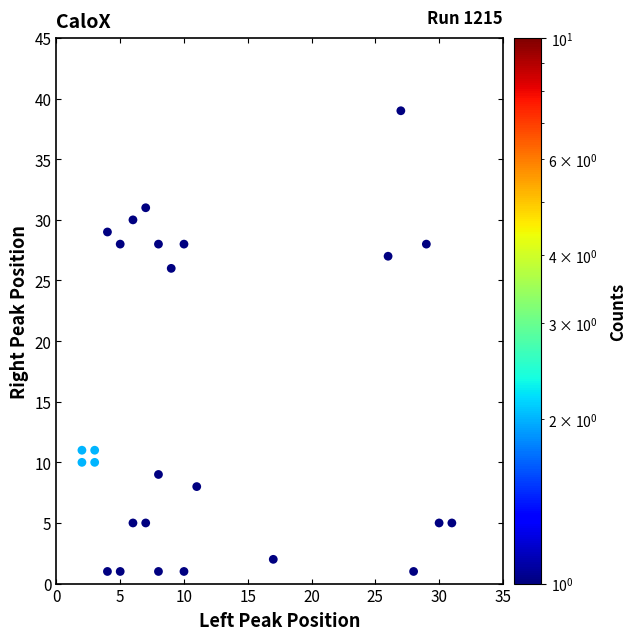

What is the range of Y values (max minus min)?

38